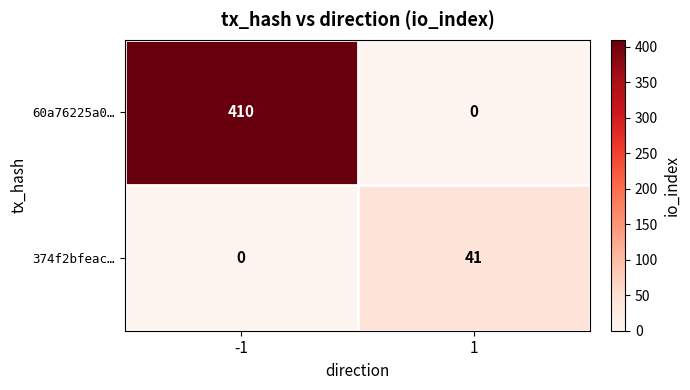

How many distinct data groups are displayed?

2